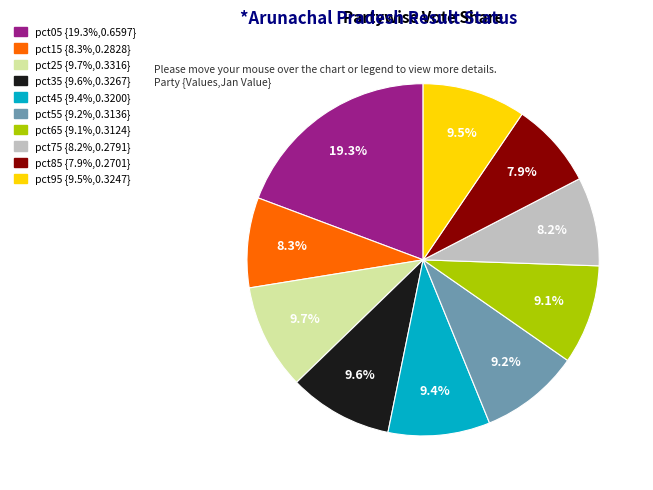

What is the total percentage of pct95 and pct15?

17.8%